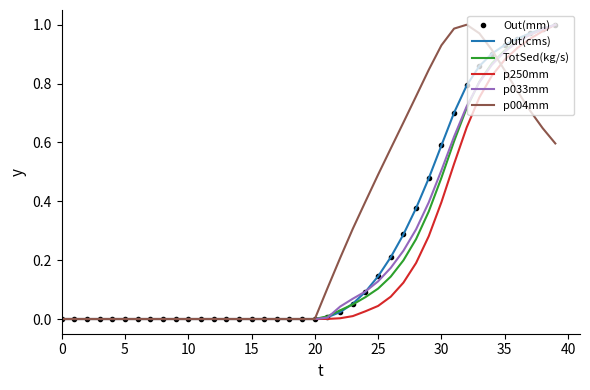

How many distinct data groups are displayed?

6